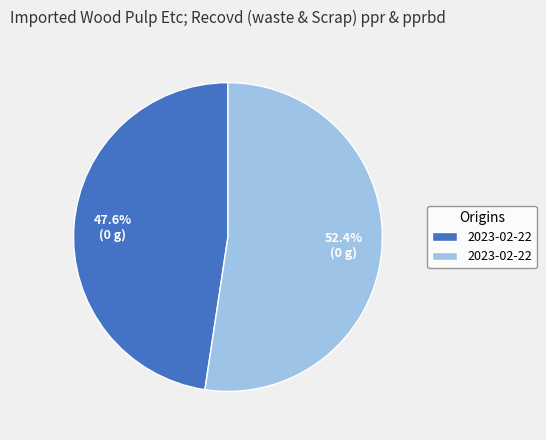

Is there any slice that represents more than half of the pie?

Yes